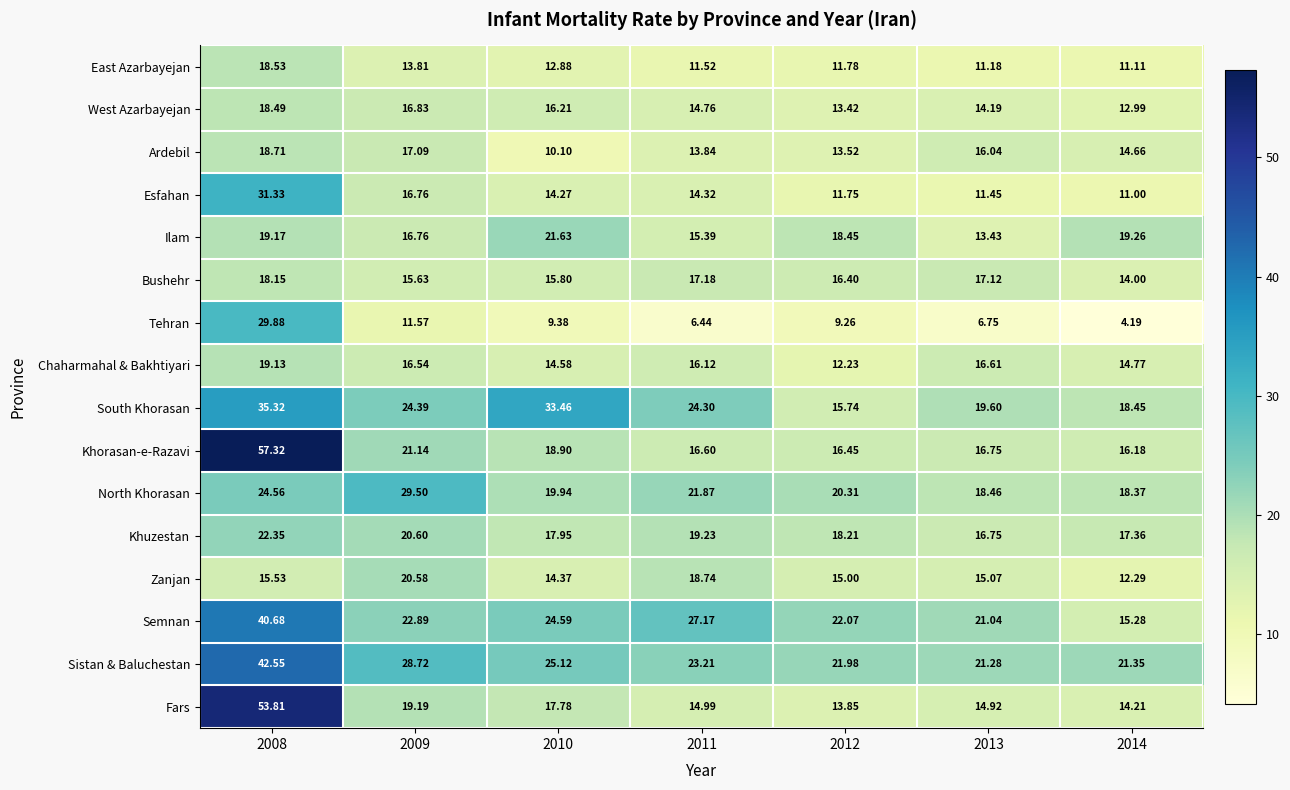

Which series has the largest total across all categories?

Sistan & Baluchestan